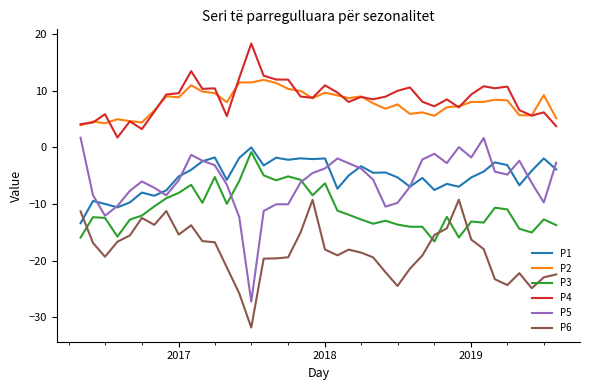

Which series has the widest spread of values?

P5